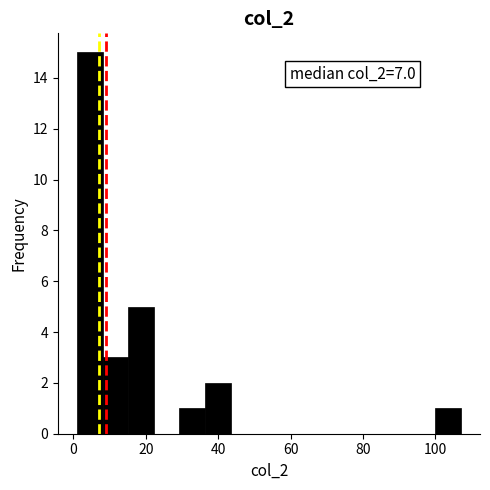

Read against the x-axis, roughly where is the centre of the tallest bar?

4